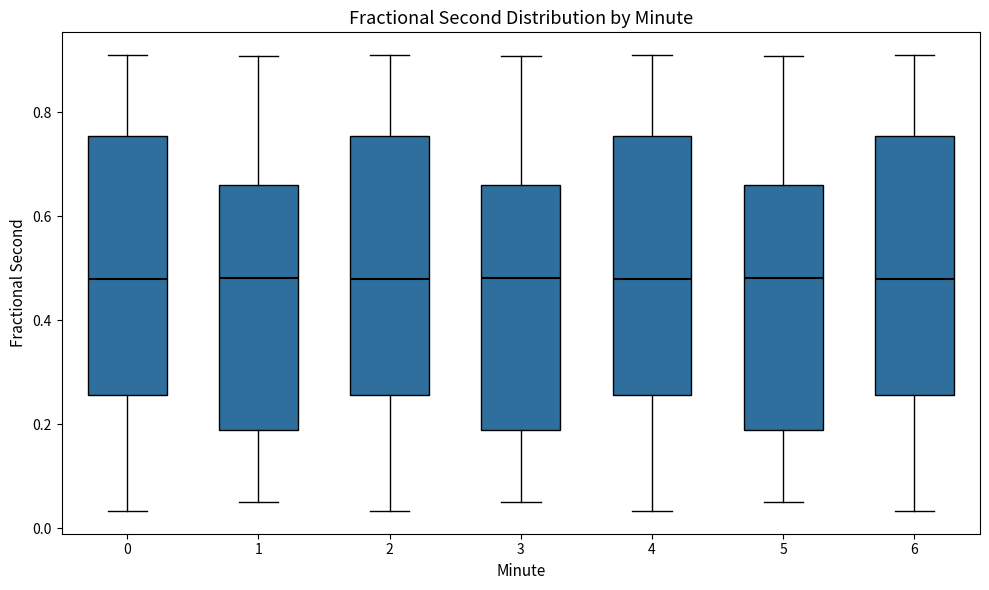

Reading left to right, transcribe this box plot: for each box, give where its median line is, the range the box spans, and where its two whiskers end, as read against the y-axis. The values are not printed on the chart, so give them approximately, as read against the axis.

0: median 0.48, box 0.26 to 0.76, whiskers 0.04 to 0.90
1: median 0.48, box 0.18 to 0.66, whiskers 0.06 to 0.90
2: median 0.48, box 0.26 to 0.76, whiskers 0.04 to 0.90
3: median 0.48, box 0.18 to 0.66, whiskers 0.06 to 0.90
4: median 0.48, box 0.26 to 0.76, whiskers 0.04 to 0.90
5: median 0.48, box 0.18 to 0.66, whiskers 0.06 to 0.90
6: median 0.48, box 0.26 to 0.76, whiskers 0.04 to 0.90